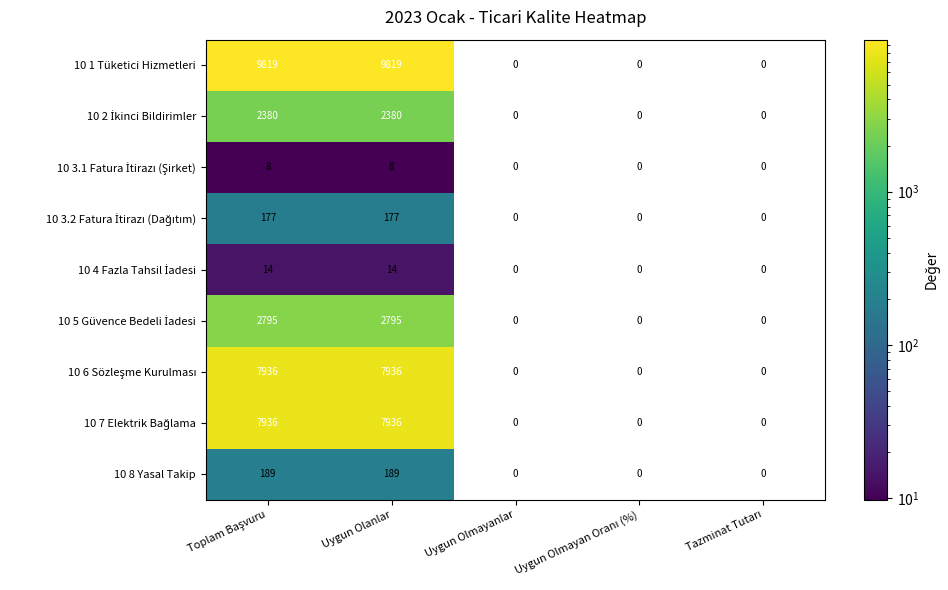

At how many categories does at least one series exceed 4672?

2